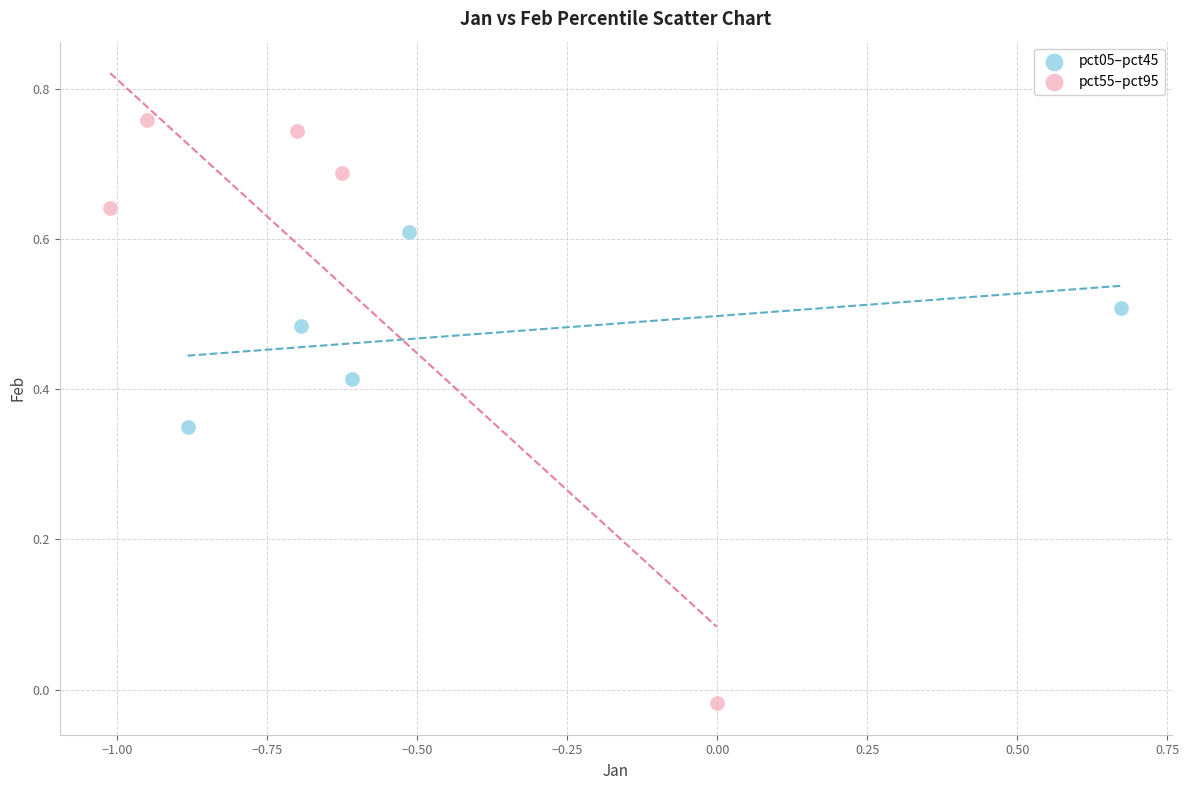

Which series reaches the minimum Y coordinate?

pct55–pct95